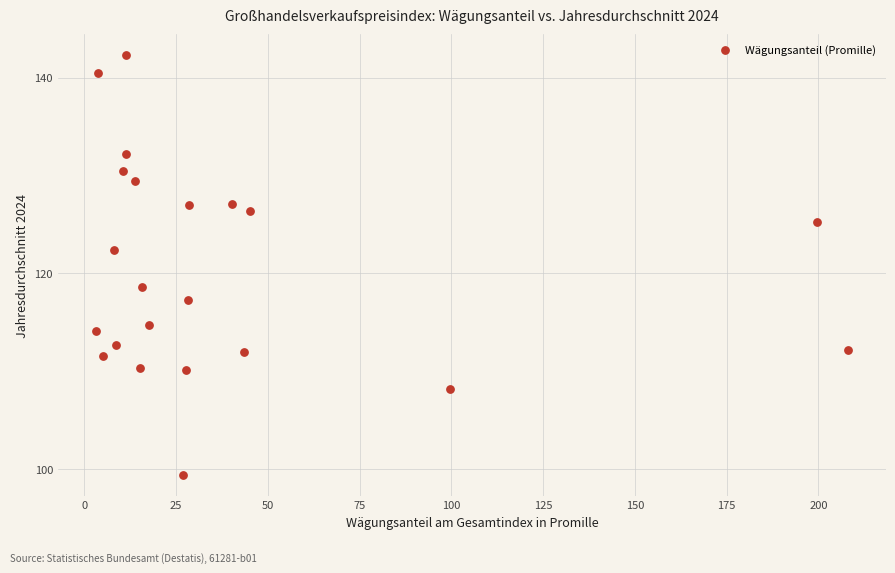

What is the range of X values (max minus min)?

205.1